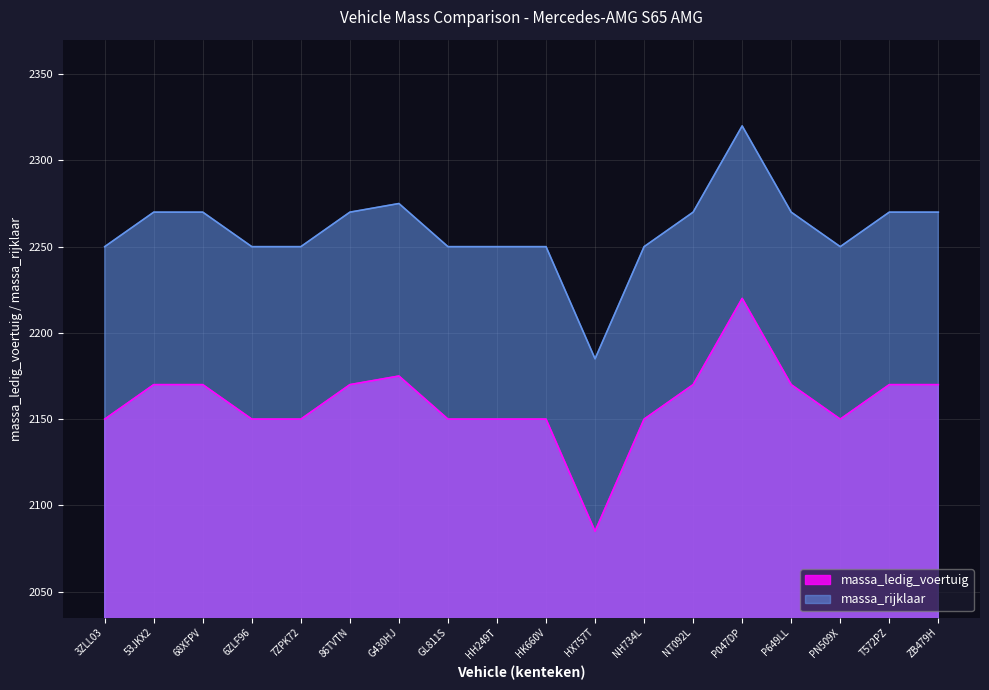

At which label does massa_ledig_voertuig first exceed 2170?

G430HJ